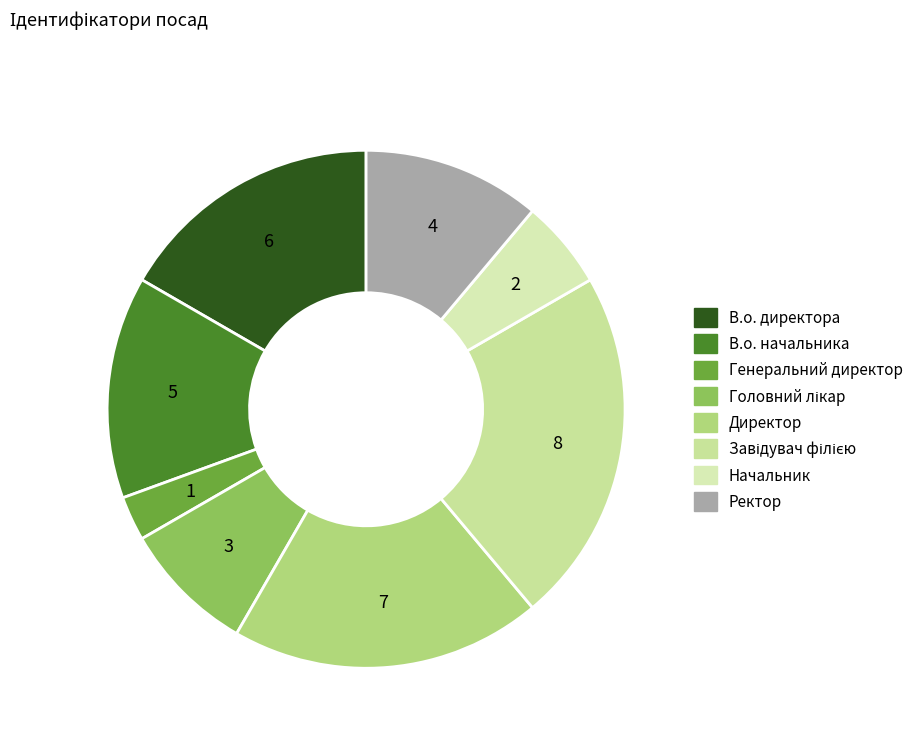

What is the smallest slice in the pie chart?

Генеральний директор